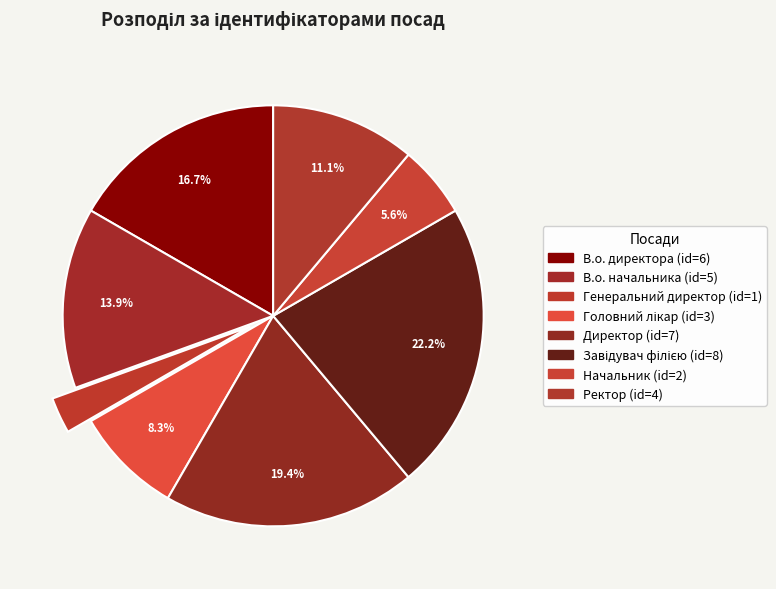

Is it true that Генеральний директор is 11% of the pie?

False